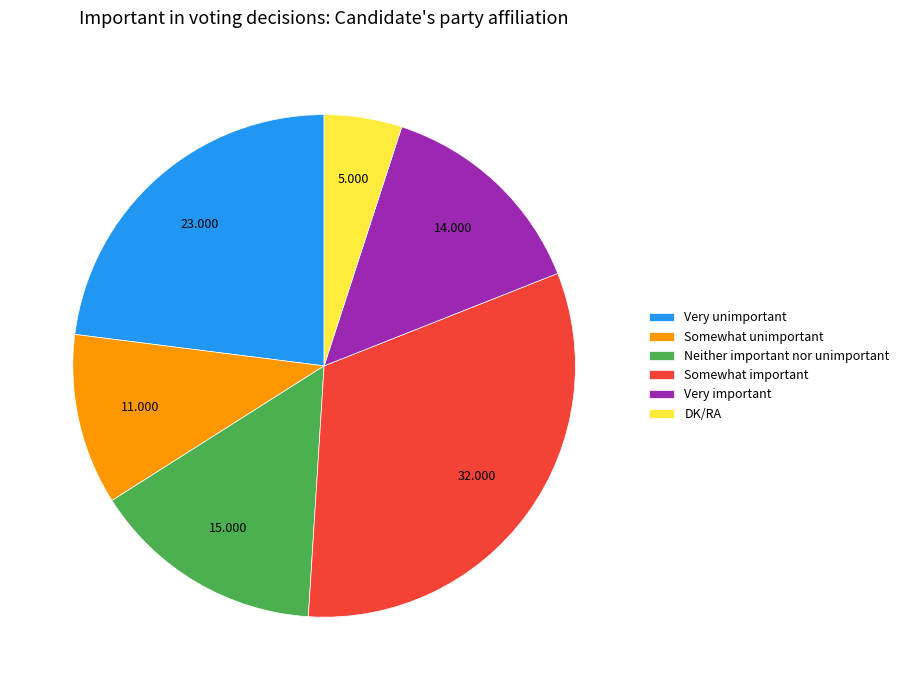

Count the number of slices in the pie.

6